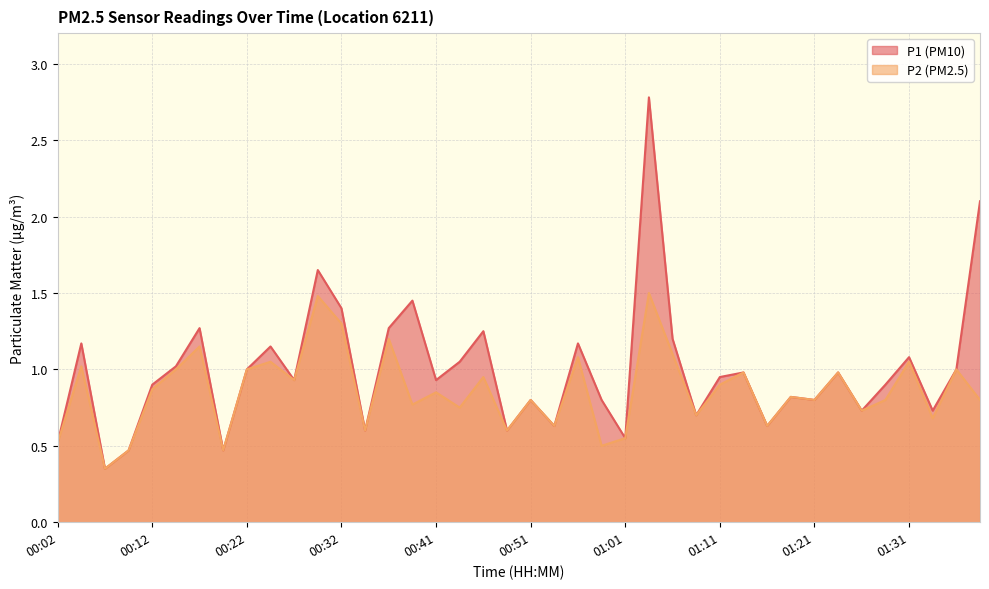

Reading left to right, what are all the values shown in this chart?

P1: 0.5	1.2	0.3	0.5	0.9	1.0	1.3	0.5	1.0	1.1	0.9	1.6	1.4	0.6	1.3	1.4	0.9	1.1	1.2	0.6	0.8	0.6	1.2	0.8	0.6	2.8	1.2	0.7	0.9	1.0	0.6	0.8	0.8	1.0	0.7	0.9	1.1	0.7	1.0	2.1
P2: 0.5	1.0	0.3	0.5	0.9	1.0	1.1	0.5	1.0	1.1	0.9	1.5	1.3	0.6	1.2	0.8	0.8	0.8	0.9	0.6	0.8	0.6	1.1	0.5	0.6	1.5	1.1	0.7	0.9	1.0	0.6	0.8	0.8	1.0	0.7	0.8	1.1	0.7	1.0	0.8